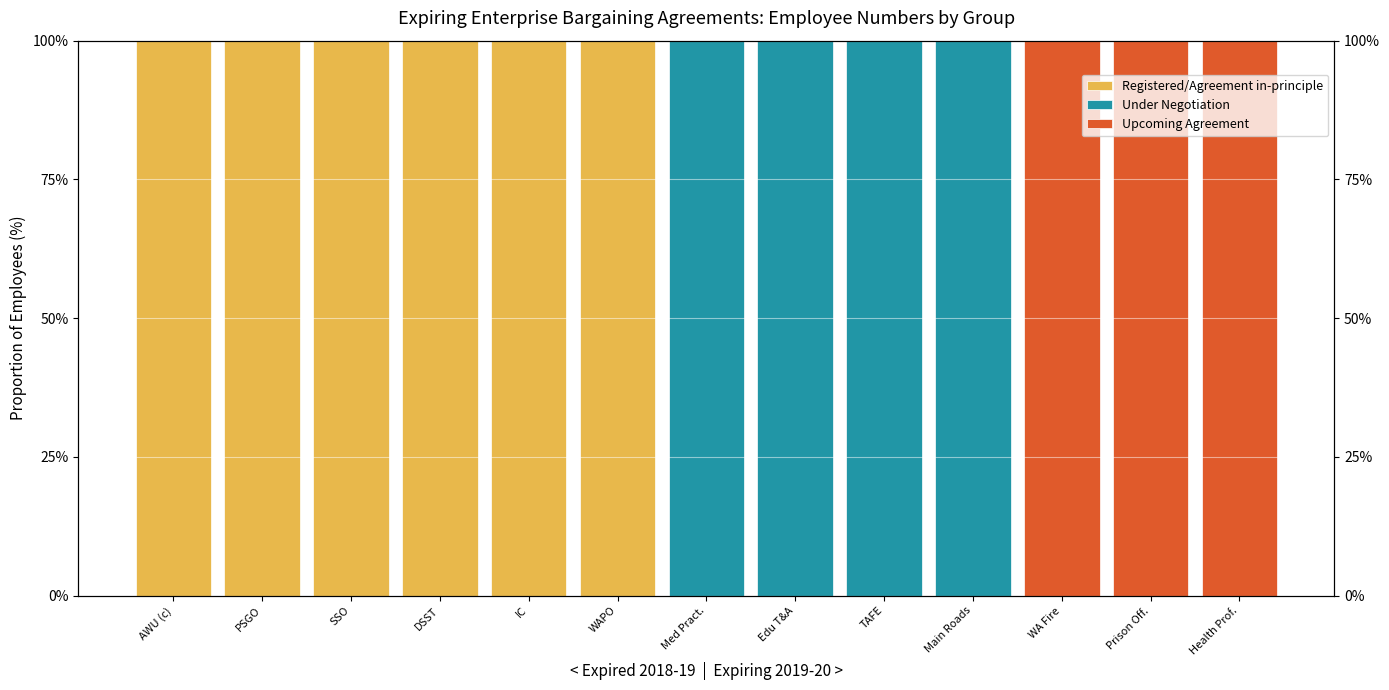

Is the value of Upcoming Agreement at SSO greater than the value of Registered/Agreement in-principle at Med Pract.?

No